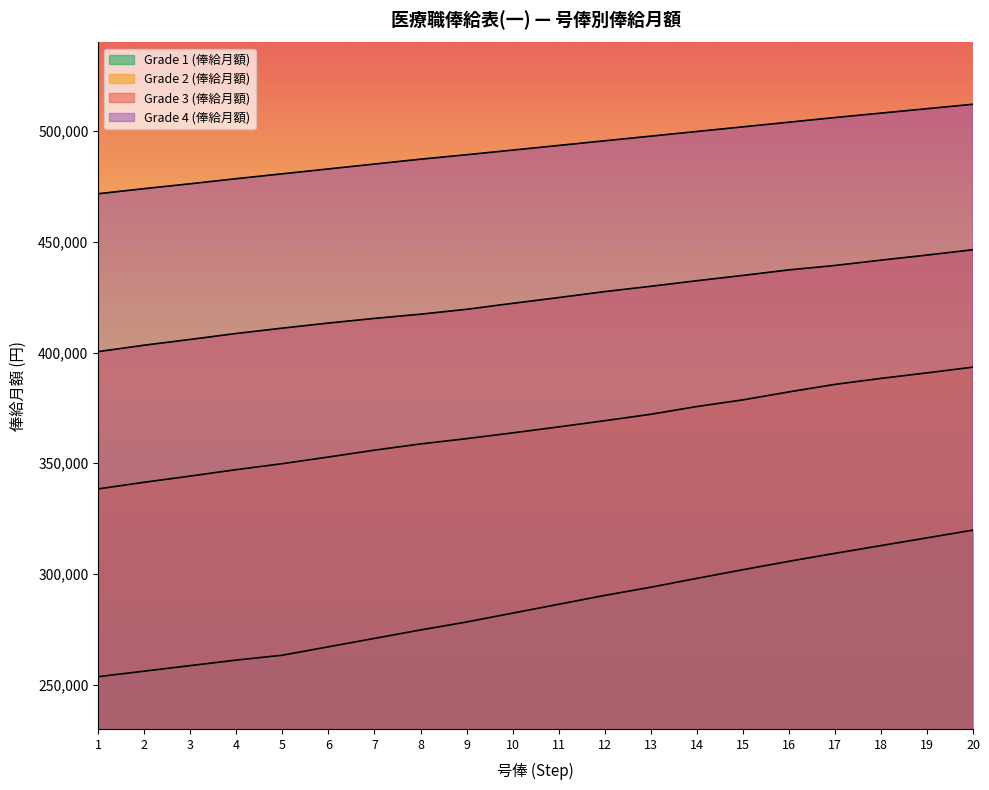

What is the approximate value of Grade 2 (俸給月額) at 18?

388300